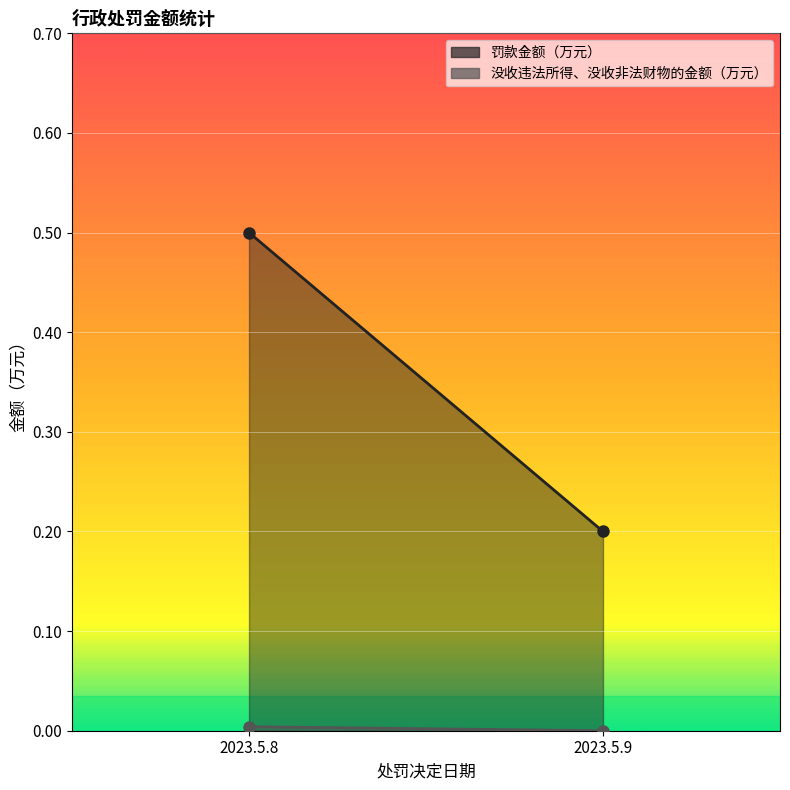

Which category has the lowest value in the 没收违法所得、没收非法财物的金额（万元） series?

2023.5.9